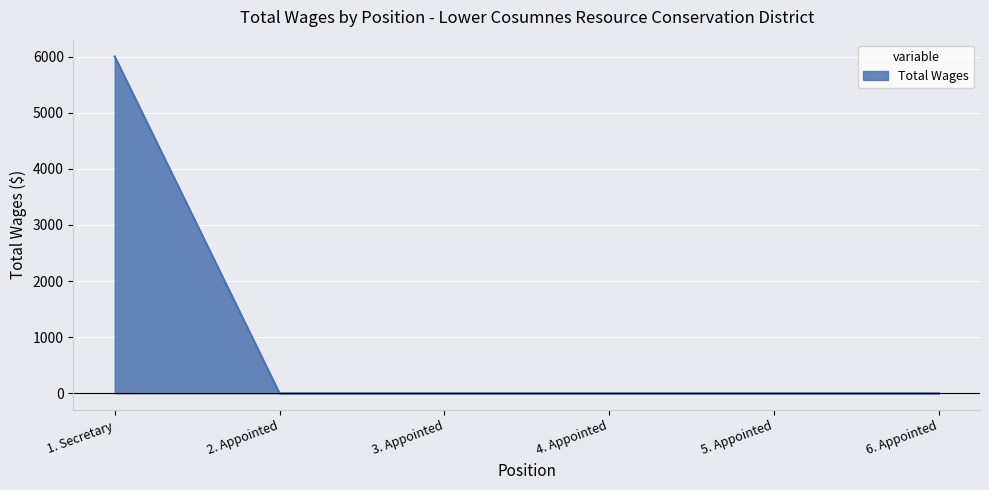

What is the average value?

1000